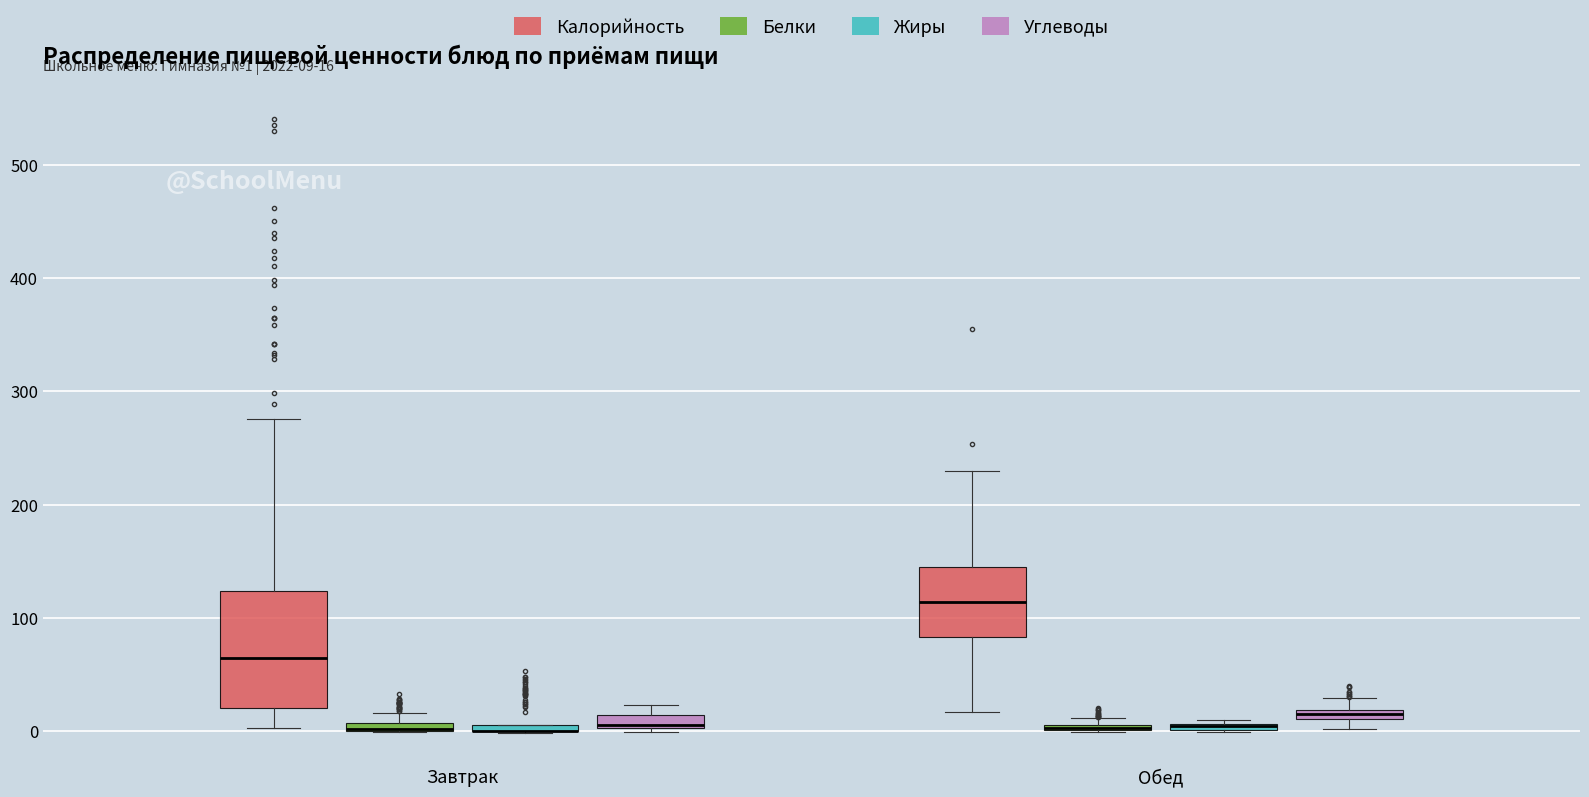

Comparing the boxes themselves (not the whiskers), which one is the tallest?

Завтрак (Калорийность)